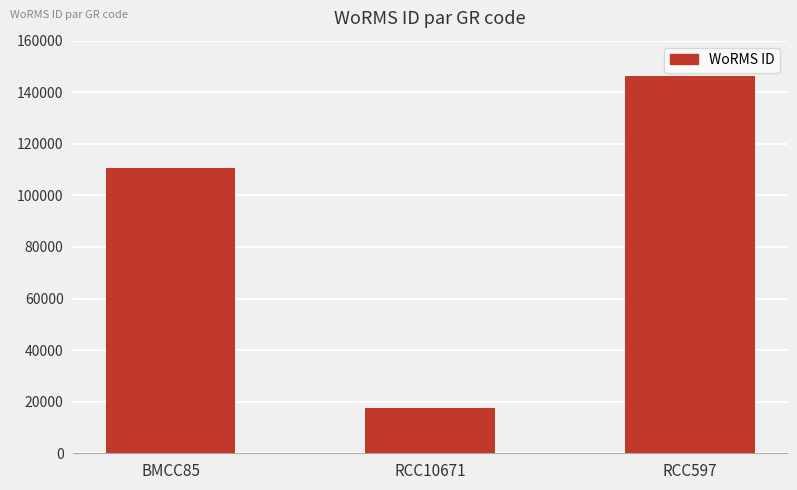

What position from the left is RCC10671?

2